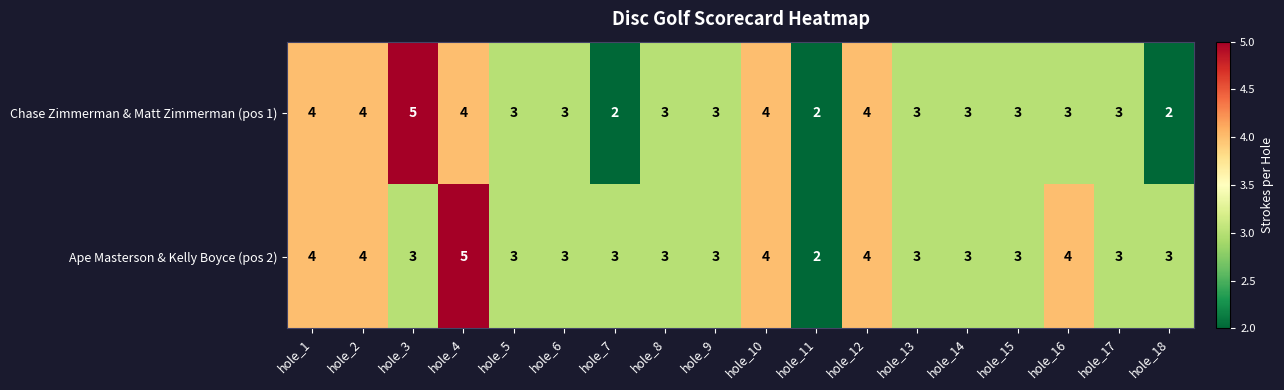

How many Ape Masterson & Kelly Boyce (pos 2) values are between 3 and 4?

16